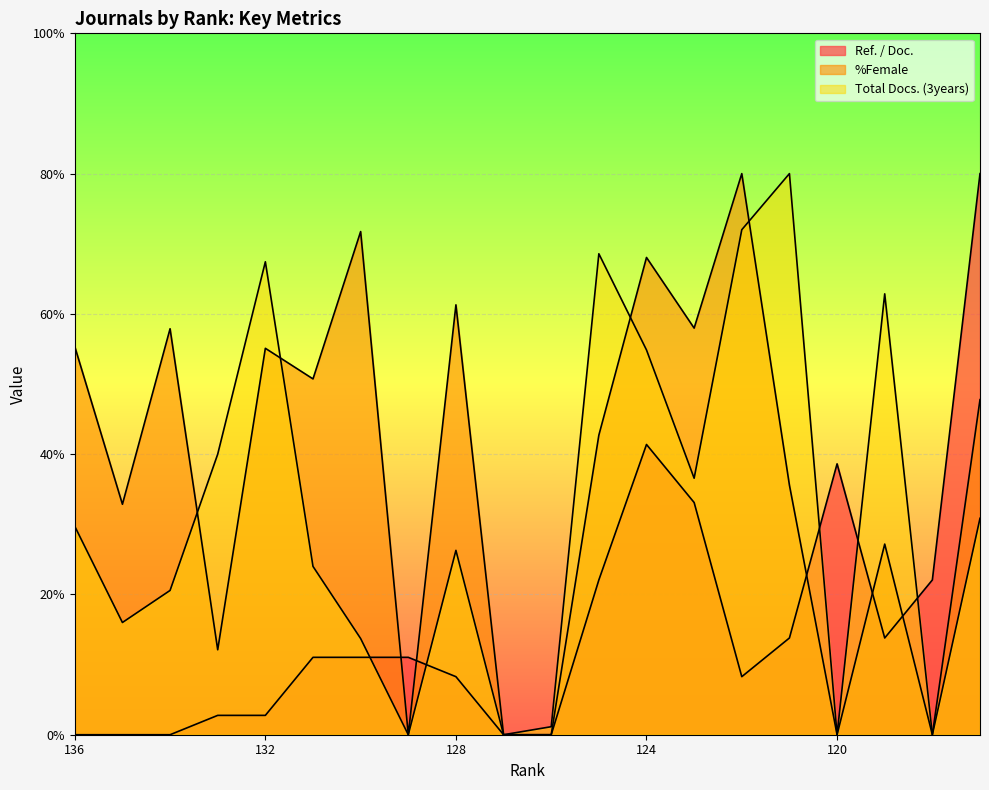

Rank the series by their average value, from lowest to highest.

Ref. / Doc., Total Docs. (3years), %Female